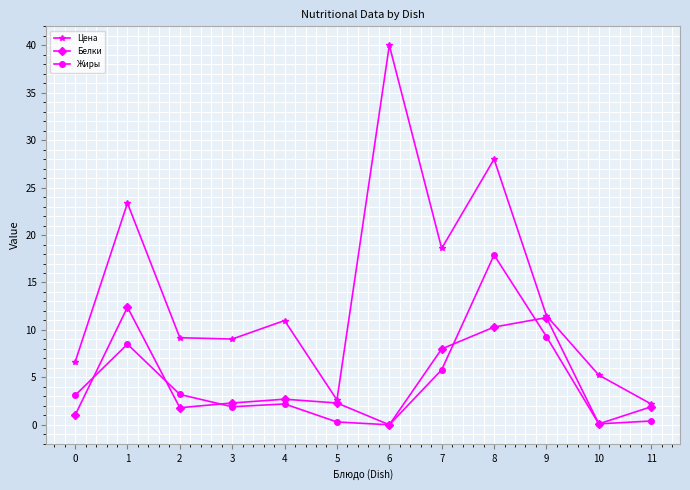

Where is the first local maximum for Белки?

1